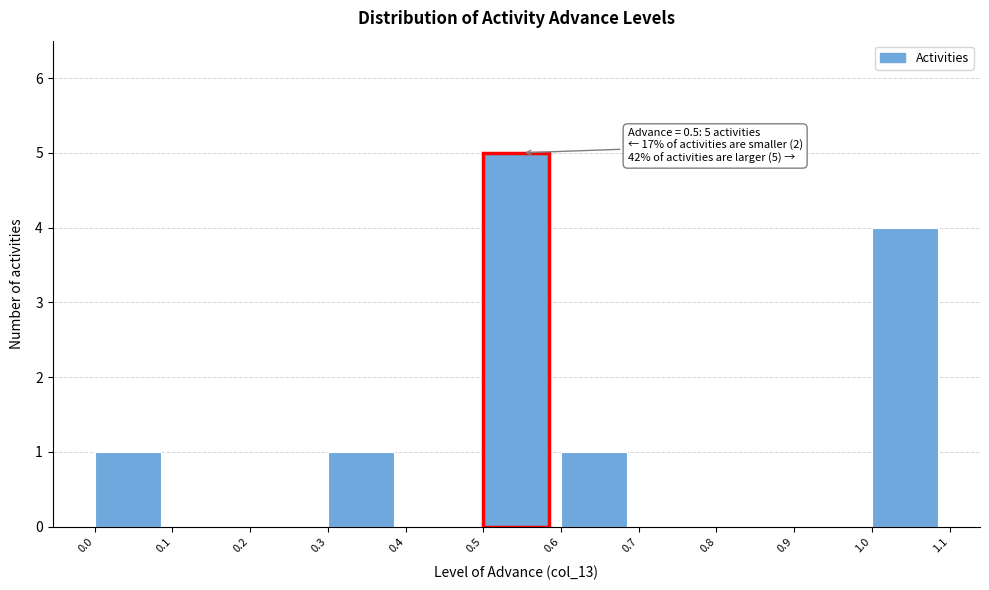

Over which range of the x-axis is the bar tallest?

0.5 to 0.6